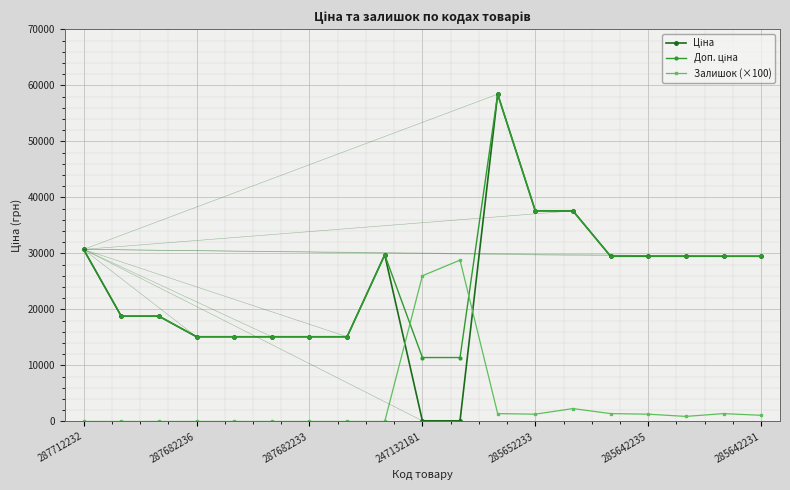

Is this an area chart (filled region under the line)?

No